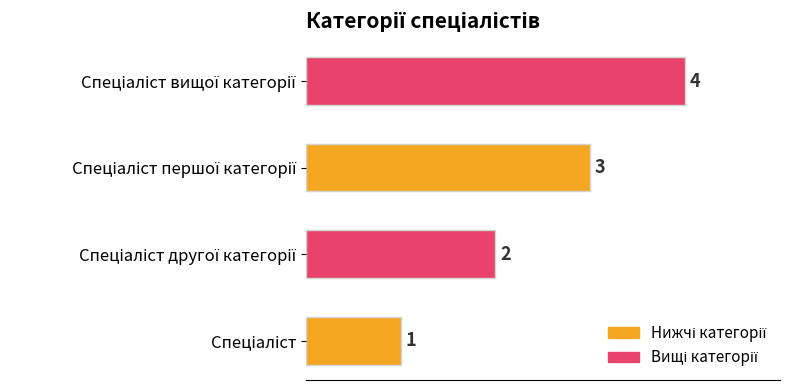

Count the values in the range 2 to 4.

3